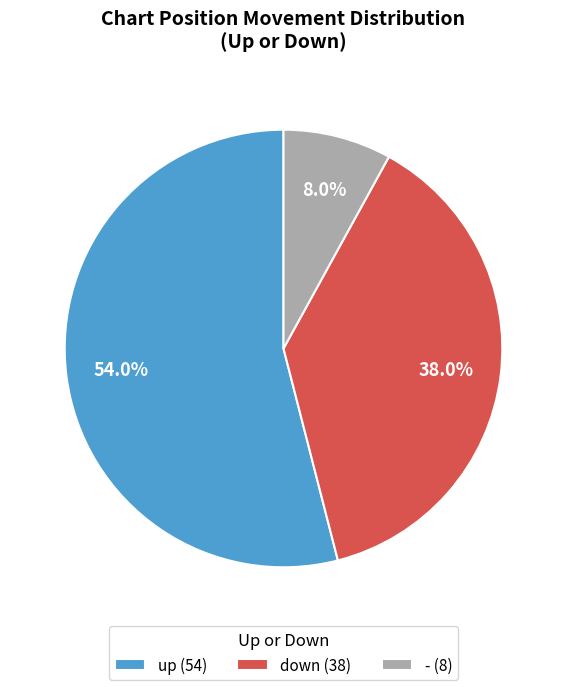

Between down and -, which is larger?

down